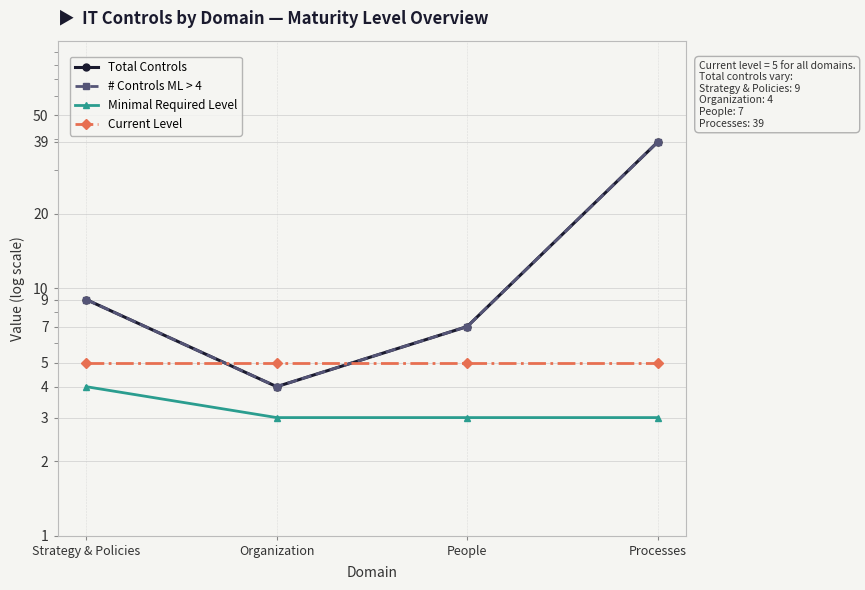

At which category does the chart reach its minimum across all series?

Organization